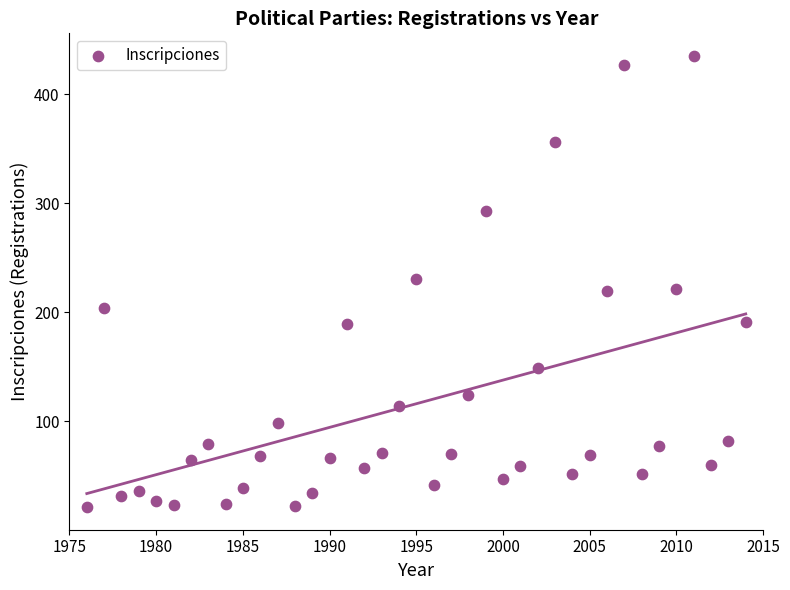

What is the range of Y values (max minus min)?

414